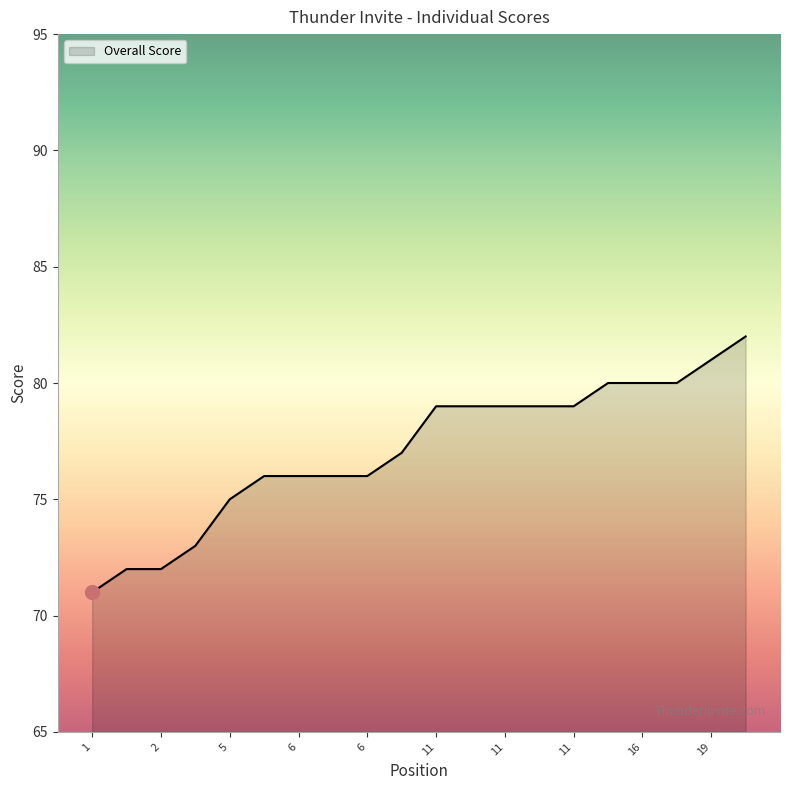

What is the maximum value shown in the chart?

82